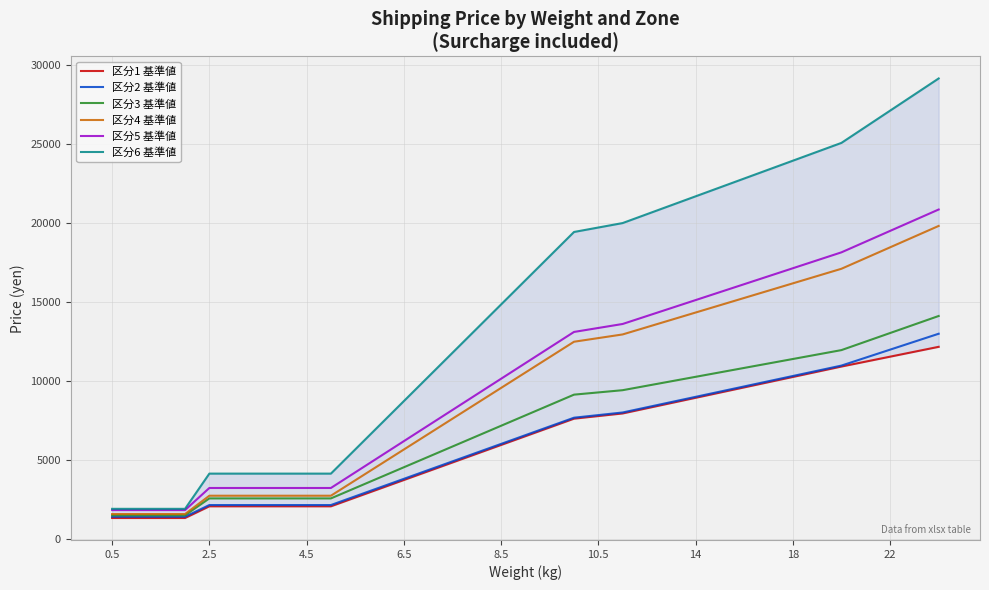

What is the highest value of the 区分5 基準値 series?

20852